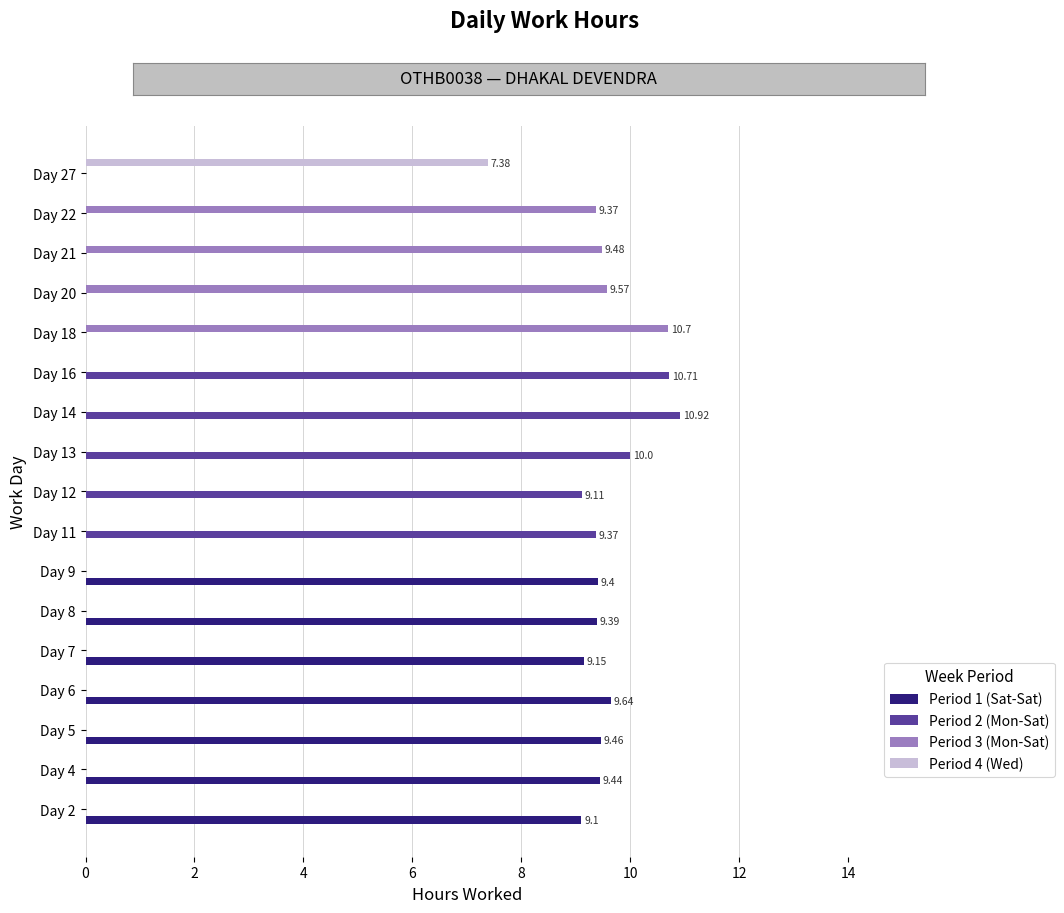

Is the value of Period 4 (Wed) at Day 11 greater than the value of Period 1 (Sat-Sat) at Day 5?

No